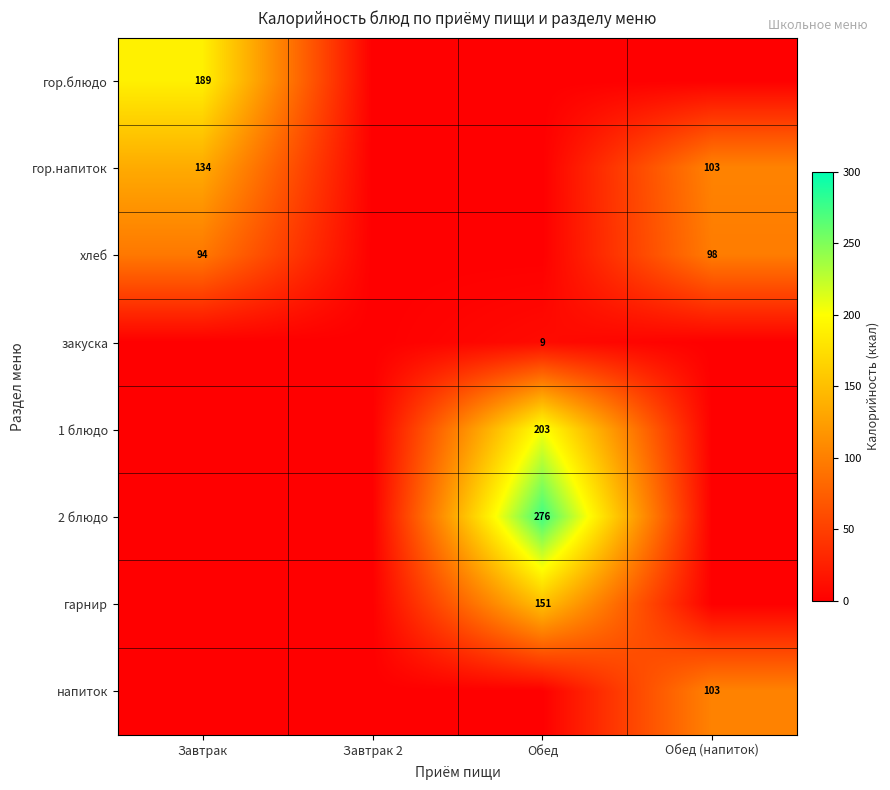

Is the value of хлеб at Обед (напиток) greater than the value of гор.блюдо at Завтрак?

No